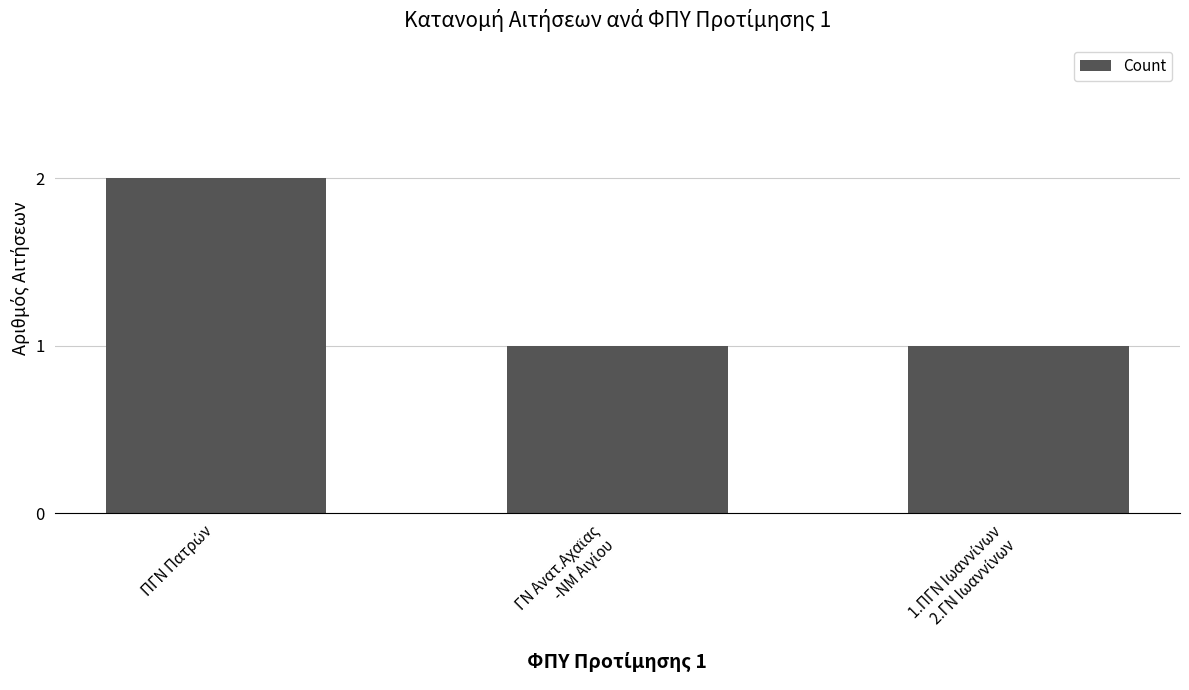

What is the sum of all values?

4